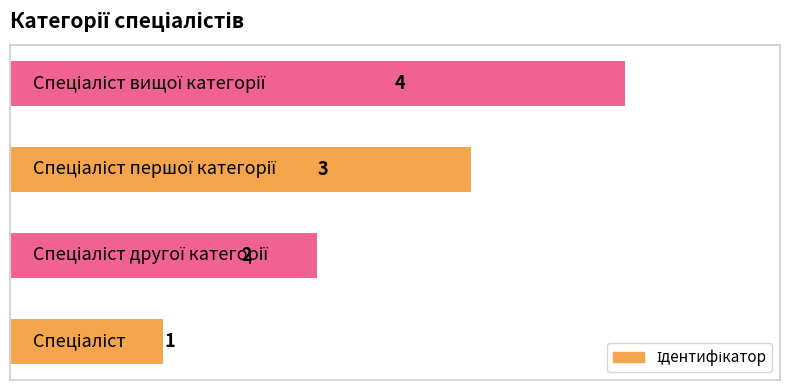

What is the maximum value shown in the chart?

4